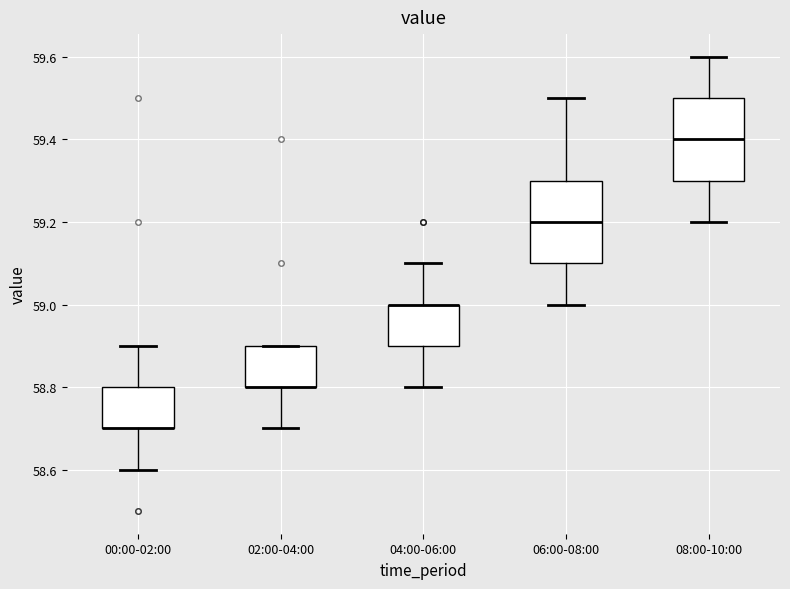

Where does the lower whisker of the box for 06:00-08:00 end on the y-axis? The values are not printed on the chart, so give them approximately, as read against the axis.

59.0